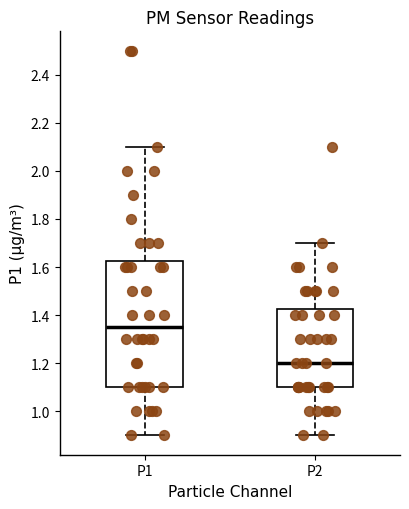

Where does the upper whisker of the box for P1 end on the y-axis? The values are not printed on the chart, so give them approximately, as read against the axis.

2.10